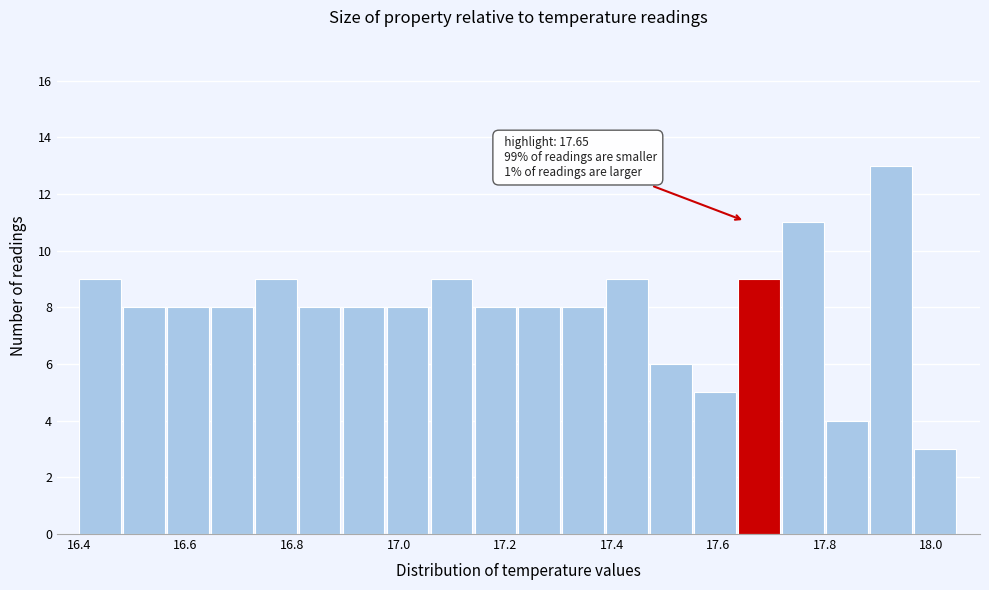

Over which range of the x-axis is the bar tallest?

17.88 to 17.96